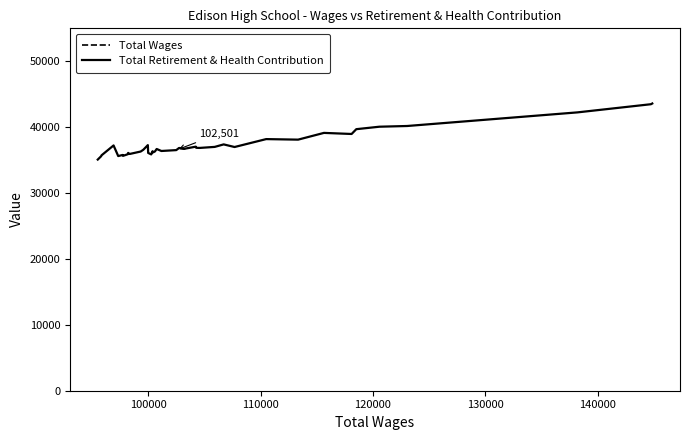

What is the lowest value of the Total Retirement & Health Contribution series?

35083